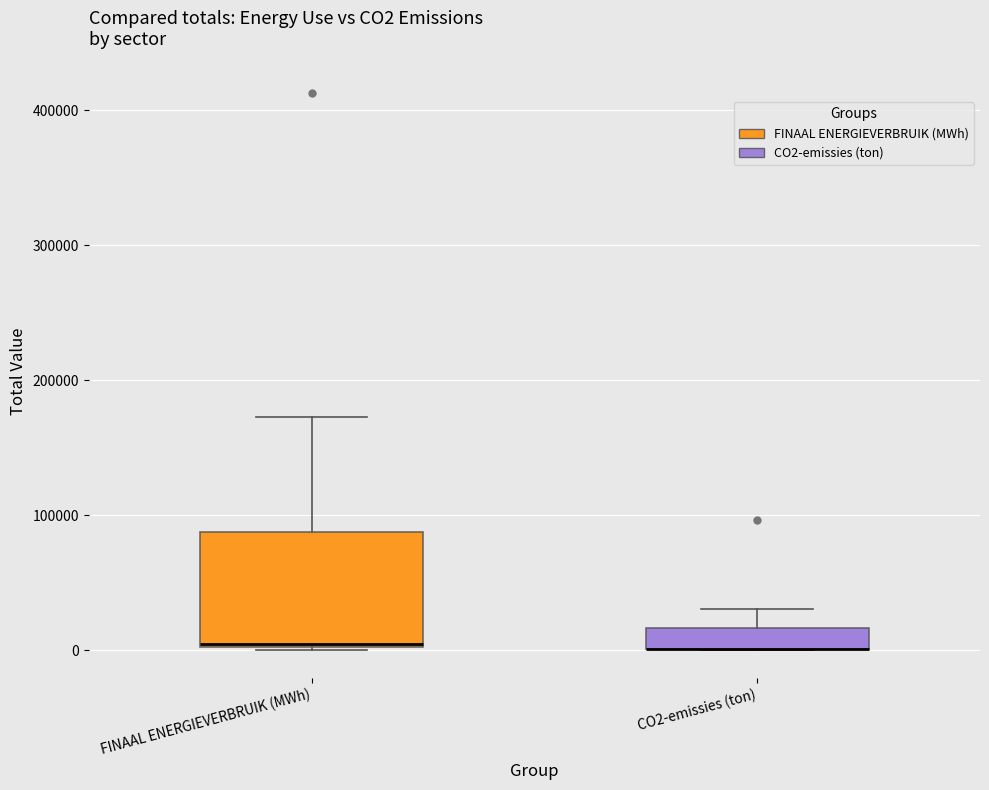

Reading left to right, transcribe this box plot: for each box, give where its median line is, the range the box spans, and where its two whiskers end, as read against the y-axis. The values are not printed on the chart, so give them approximately, as read against the axis.

FINAAL ENERGIEVERBRUIK (MWh): median 0, box 0 to 90000, whiskers 0 to 170000
CO2-emissies (ton): median 0 (drawn on the box's lower edge), box 0 to 20000, whiskers 0 to 30000